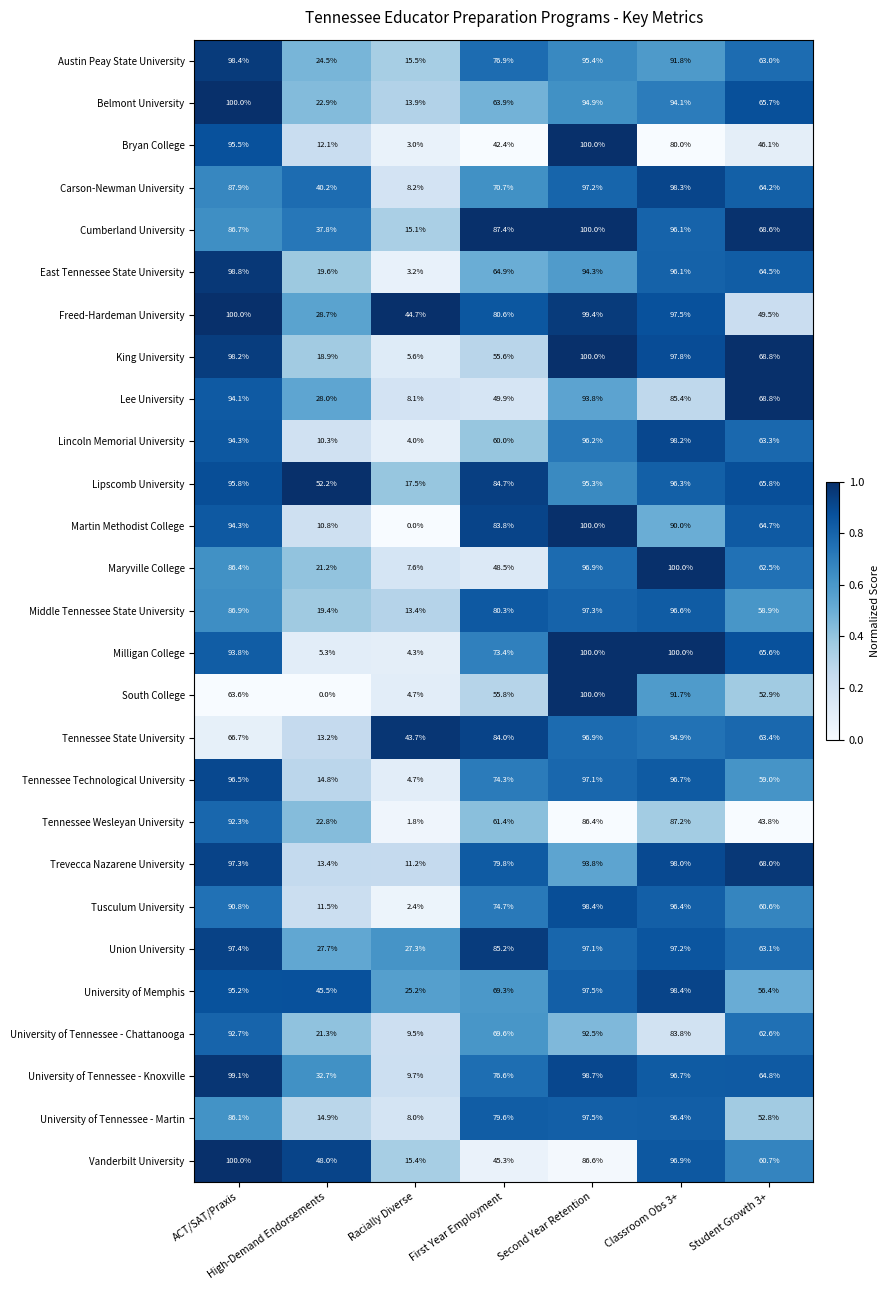

Between Racially Diverse and First Year Employment, which series saw the biggest shift?

Martin Methodist College